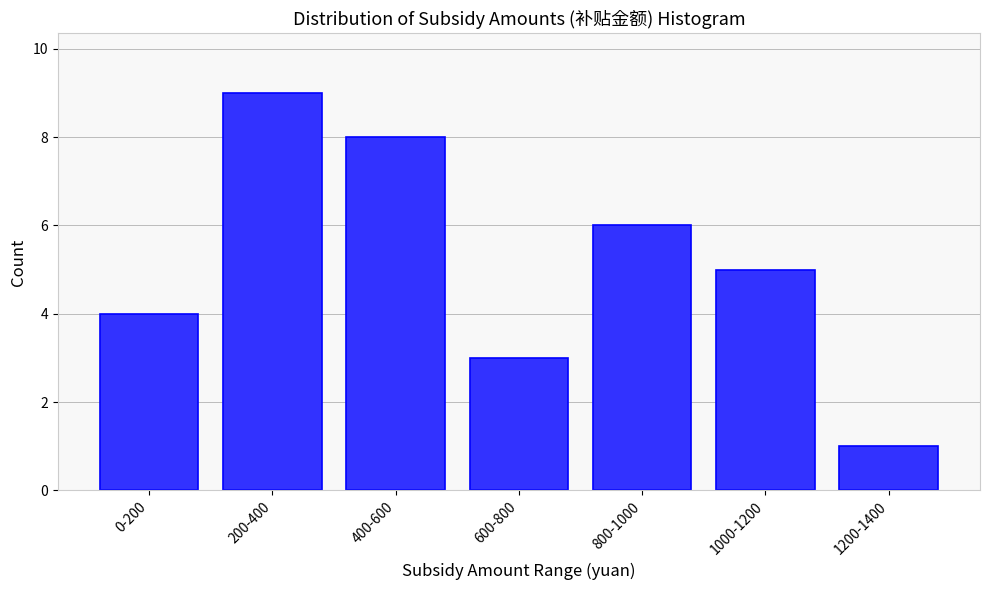

Reading left to right, what are all the values shown in this chart?

4	9	8	3	6	5	1